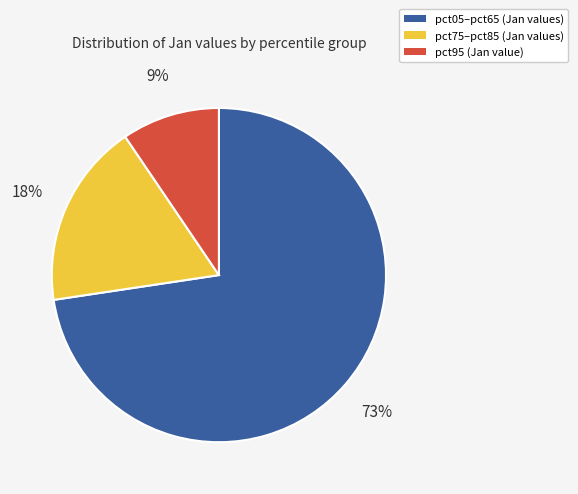

Is the sum of pct95 (Jan value) and pct75–pct85 (Jan values) greater than half?

No